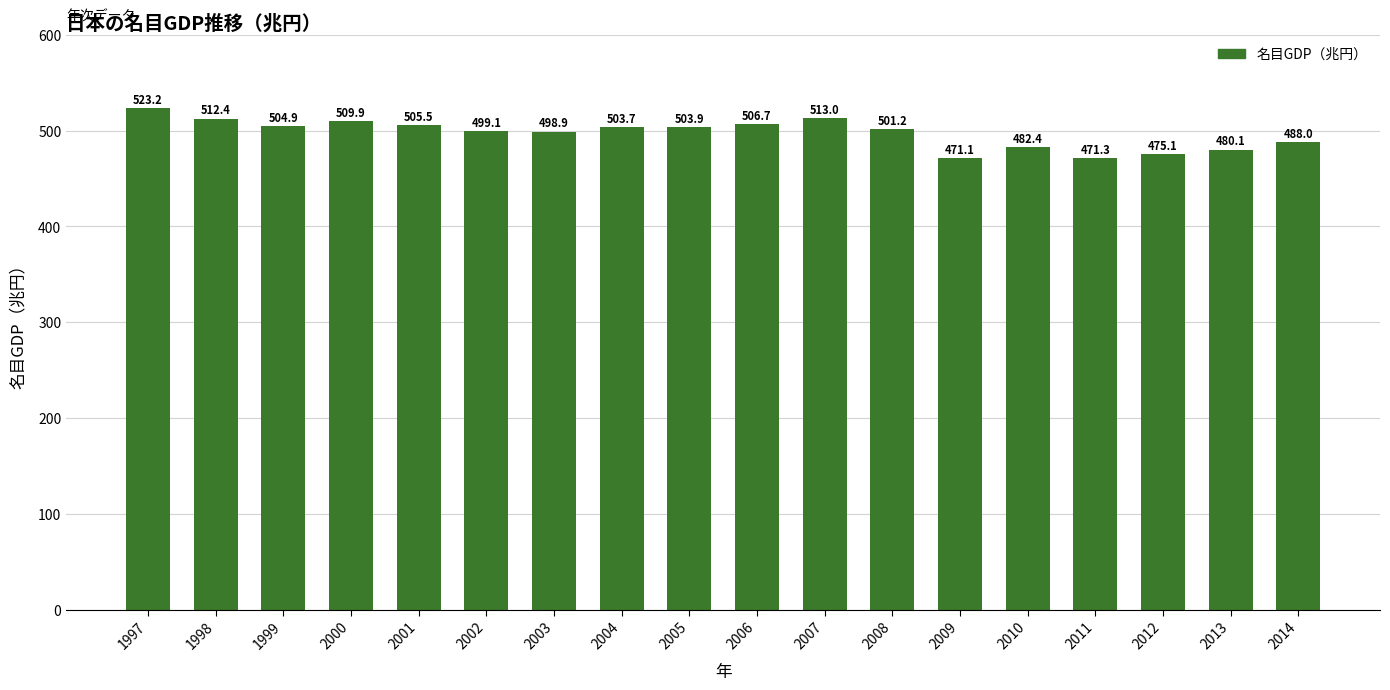

What is the greatest value displayed?

523.2